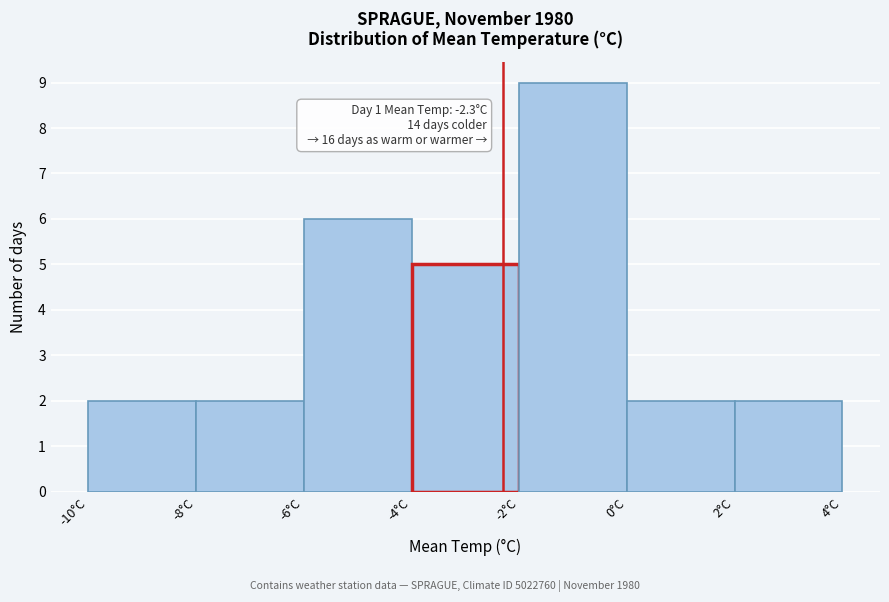

Over which range of the x-axis is the bar tallest?

-2 to 0